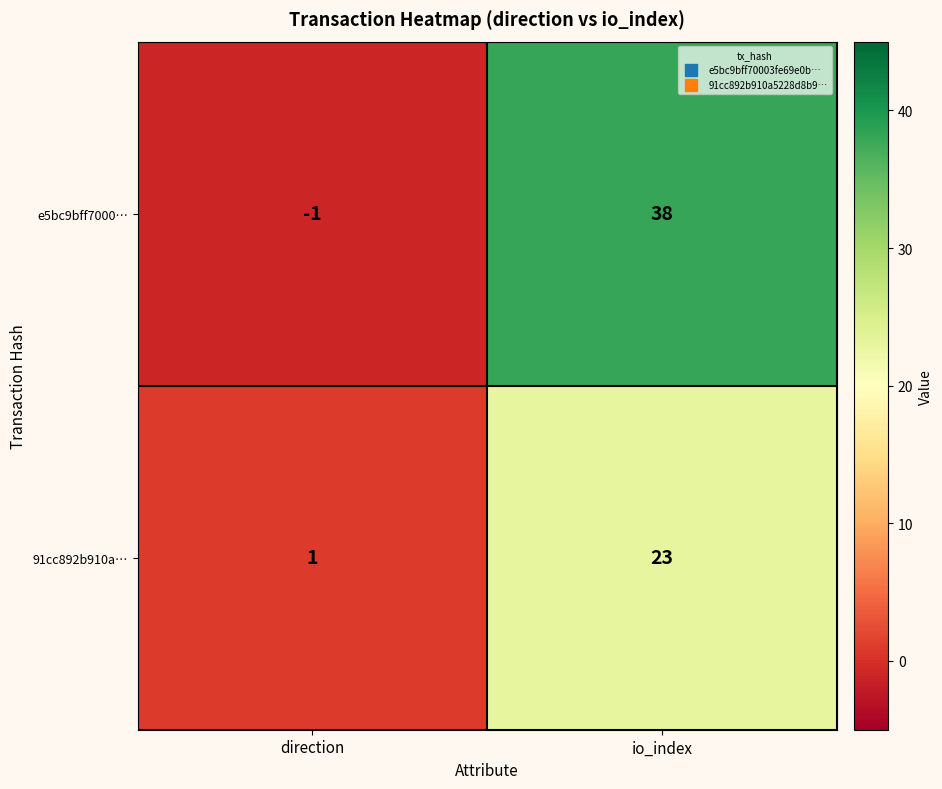

Reading left to right, transcribe all the data shown in this chart.

e5bc9bff7000…: direction=-1	io_index=38
91cc892b910a…: direction=1	io_index=23